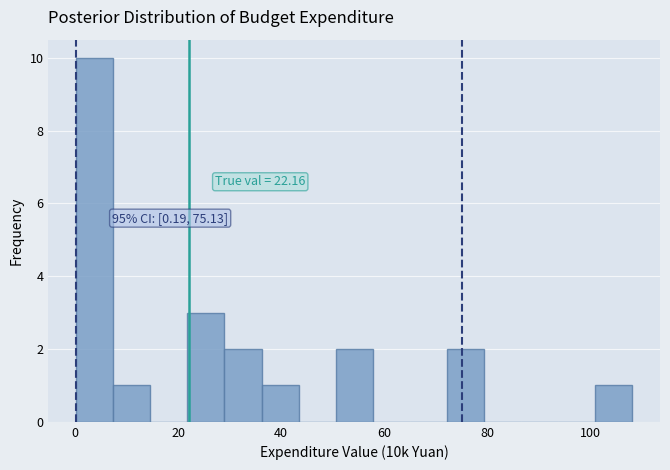

Around what value on the x-axis is the tallest bar? Give the approximate position of its centre, as read against the axis.

4